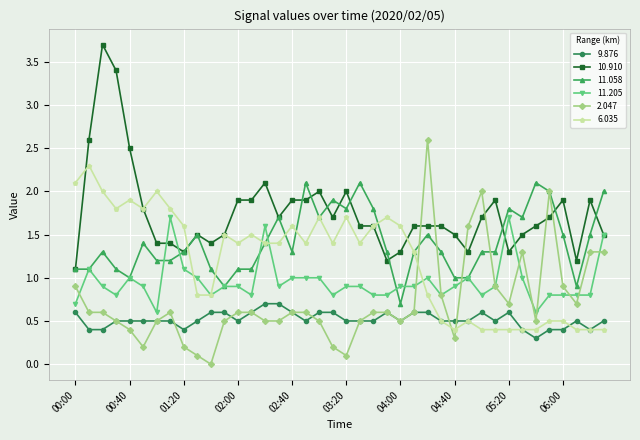

Does the chart display data point markers on the line(s)?

Yes